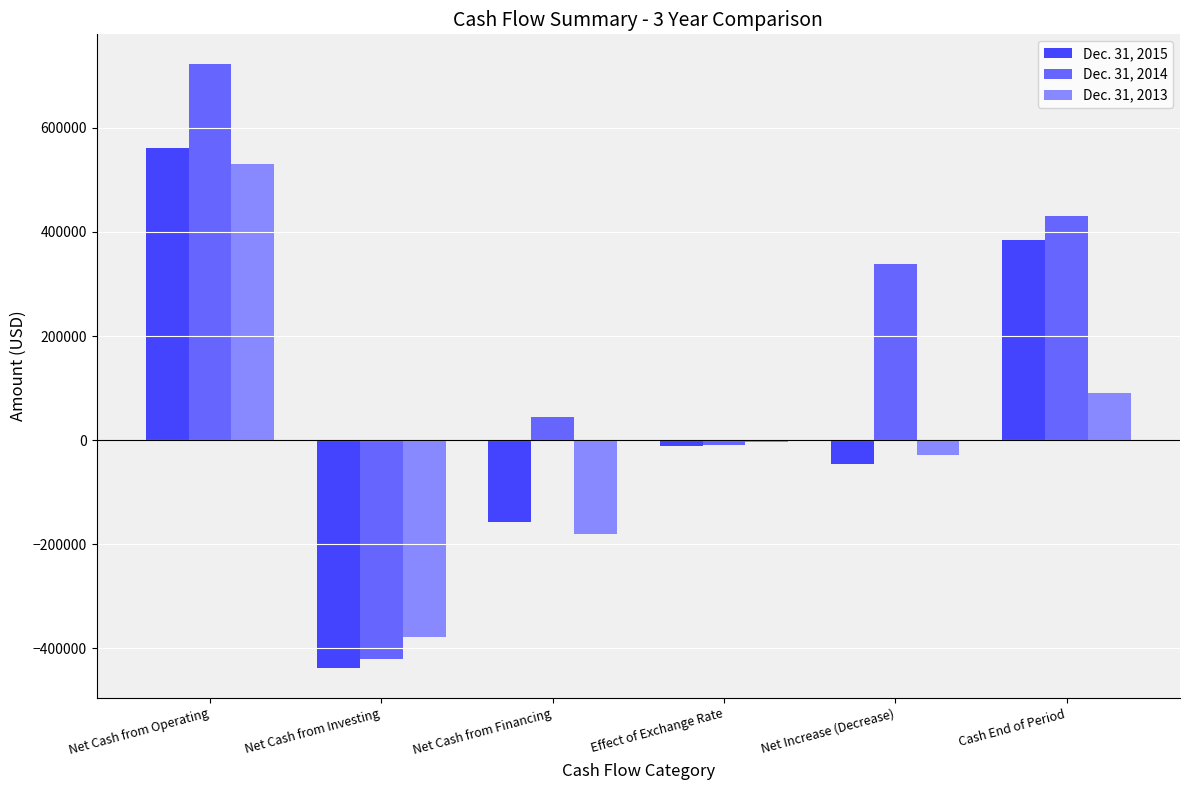

The Dec. 31, 2015 series shows 560408 at Net Cash from Operating. True or false?

True